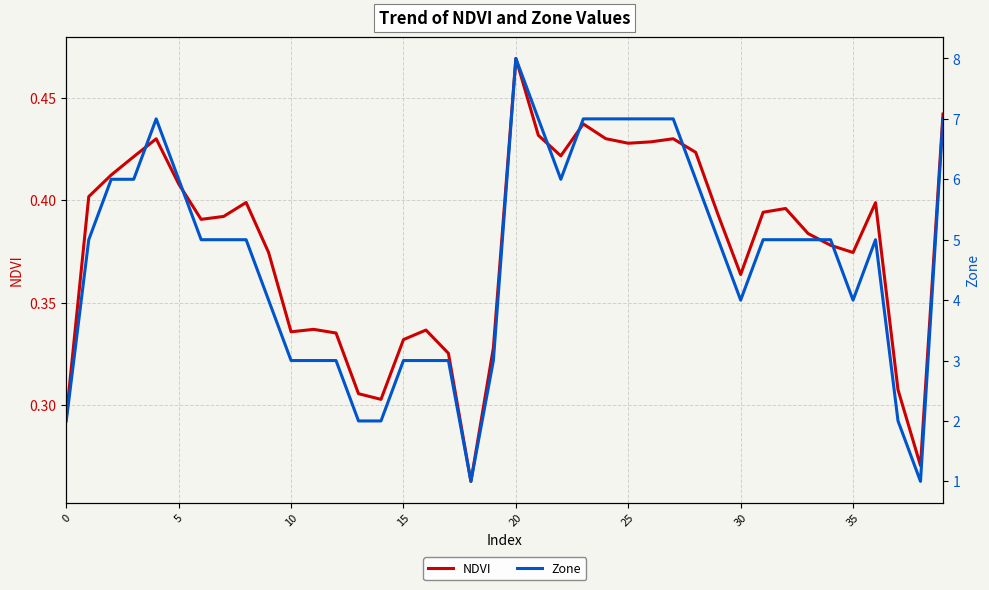

Rank the series by their average value, from highest to lowest.

Zone, NDVI